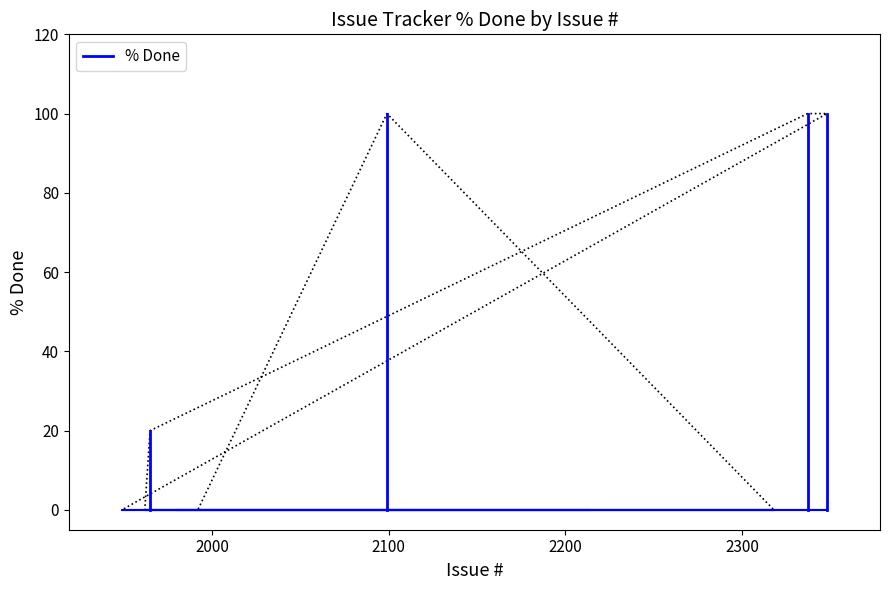

How many values exceed 0?

4